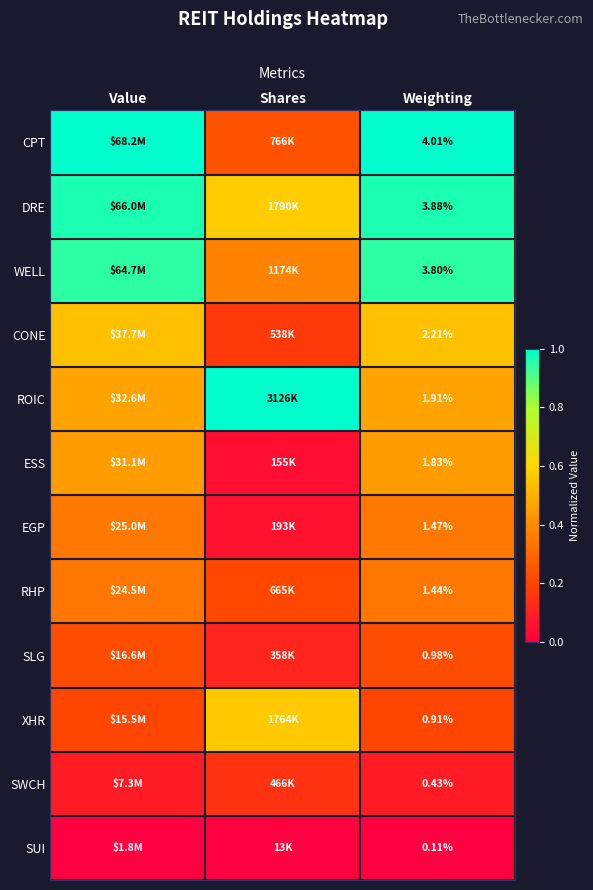

Rank the series at Weighting from lowest to highest value.

SUI, SWCH, XHR, SLG, RHP, EGP, ESS, ROIC, CONE, WELL, DRE, CPT